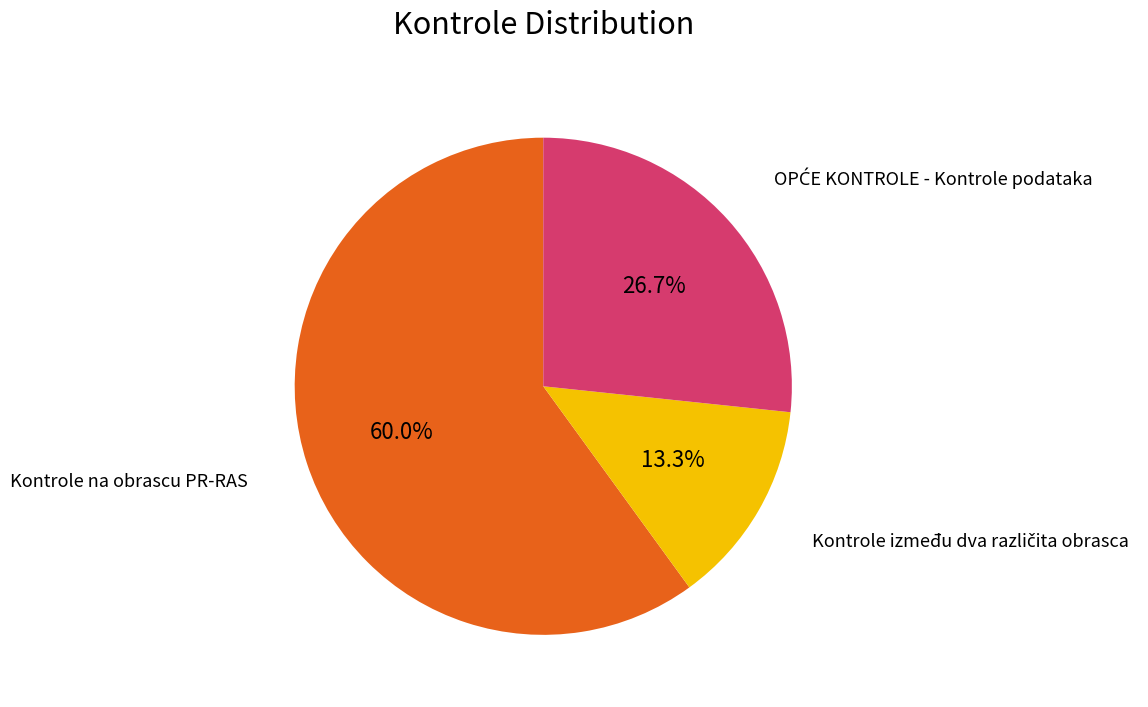

What percentage is NOT represented by Kontrole na obrascu PR-RAS?

40.0%